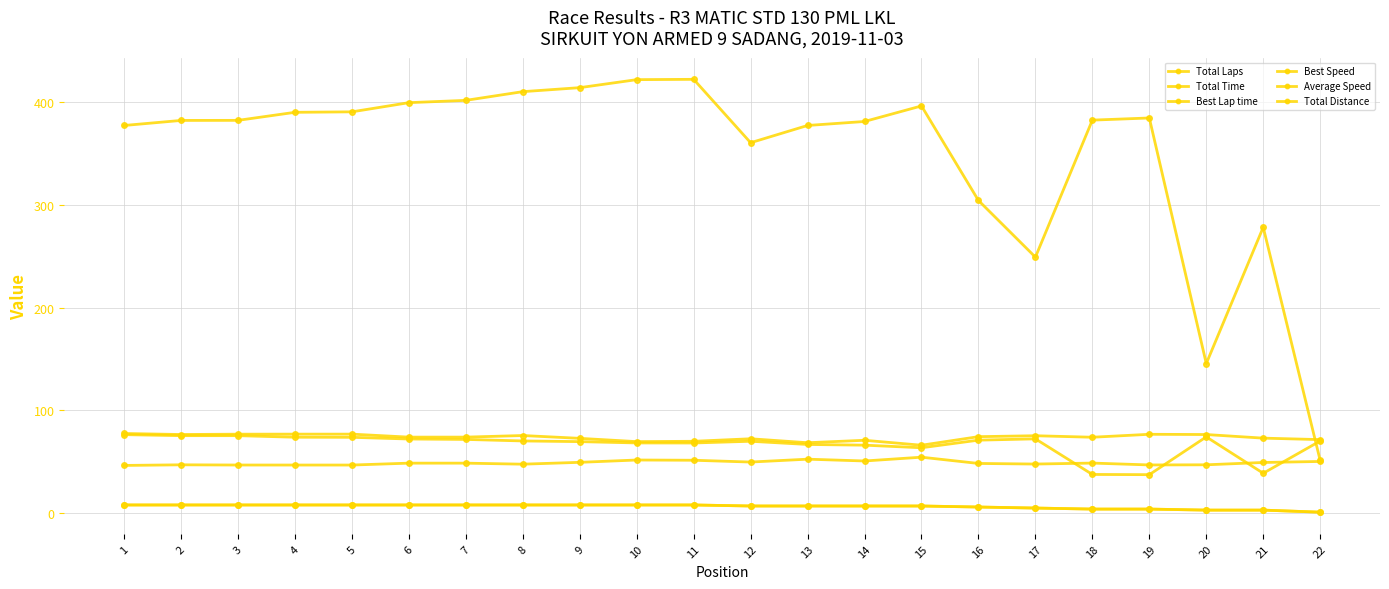

Is this an area chart (filled region under the line)?

No